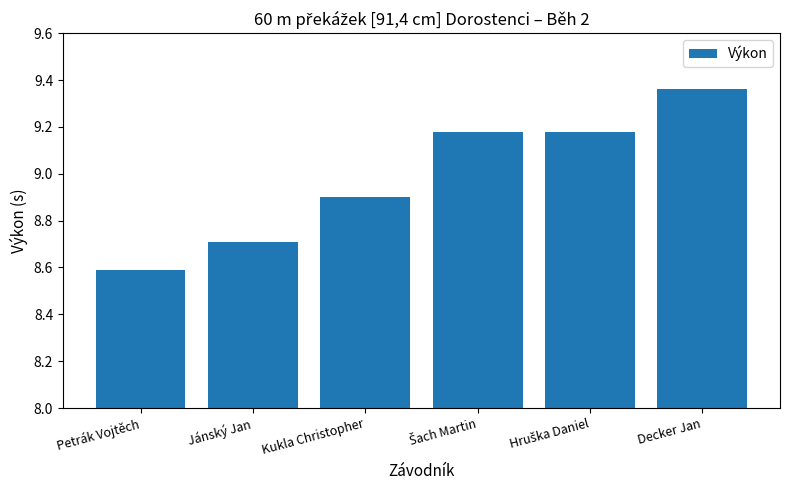

Count the values in the range 8 to 9.

3